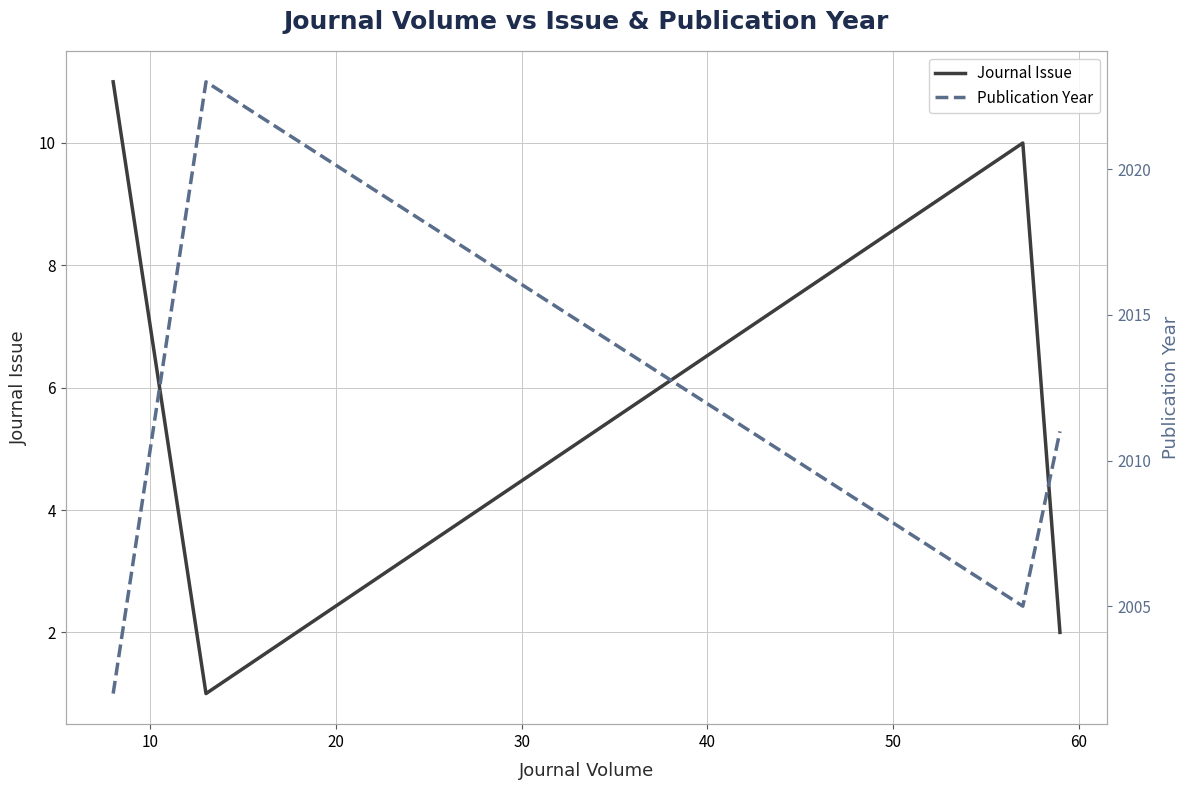

Reading left to right, transcribe all the data shown in this chart.

Journal Issue: 11	1	1	10	2
Publication Year: 2002	2023	2023	2005	2011